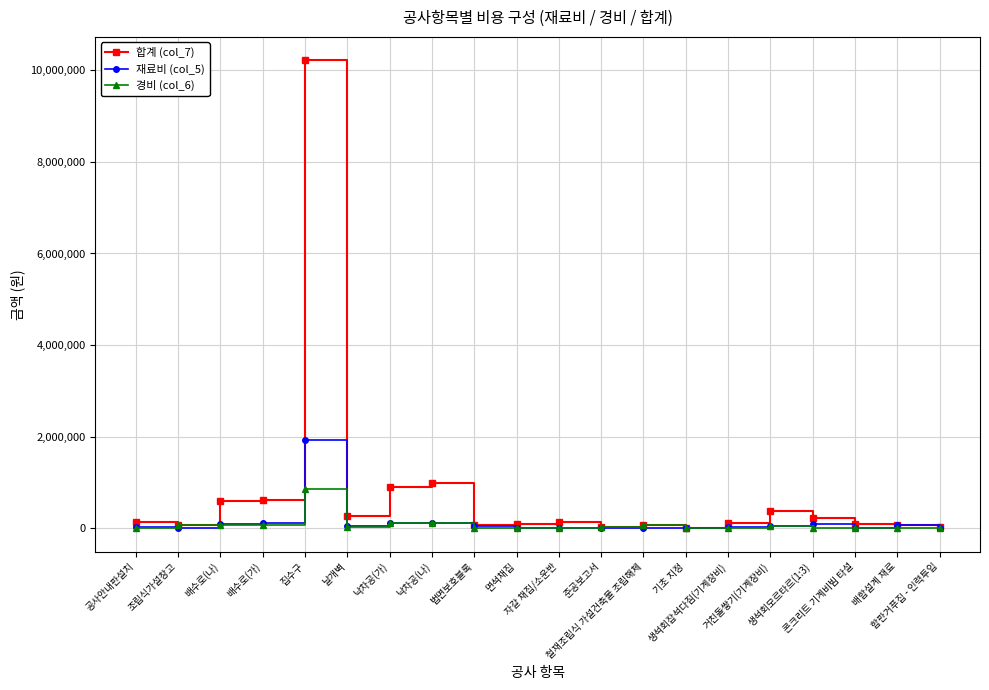

True or false: 재료비 (col_5) has more than 1 interior local peaks.

True